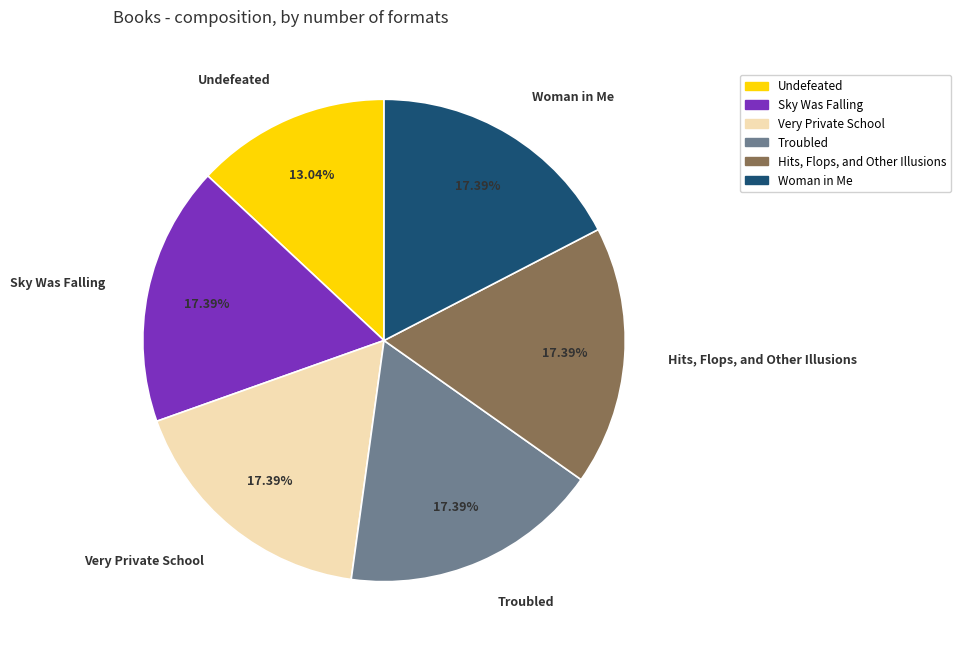

The Troubled slice represents 17% of the pie. True or false?

True